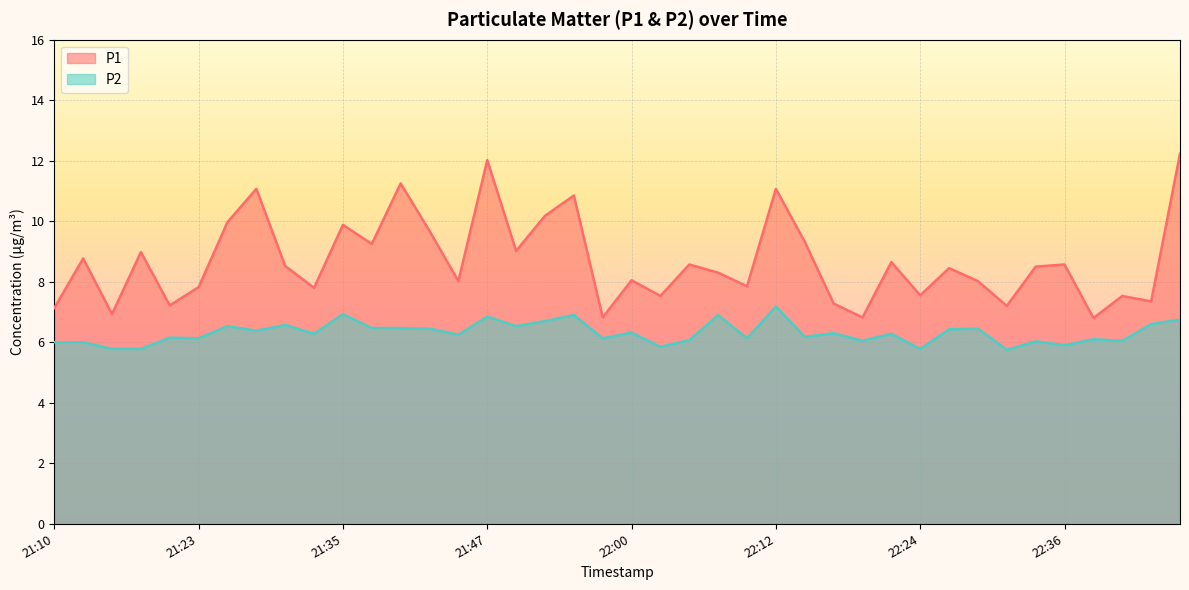

Rank the series at 22:07 from lowest to highest value.

P2, P1